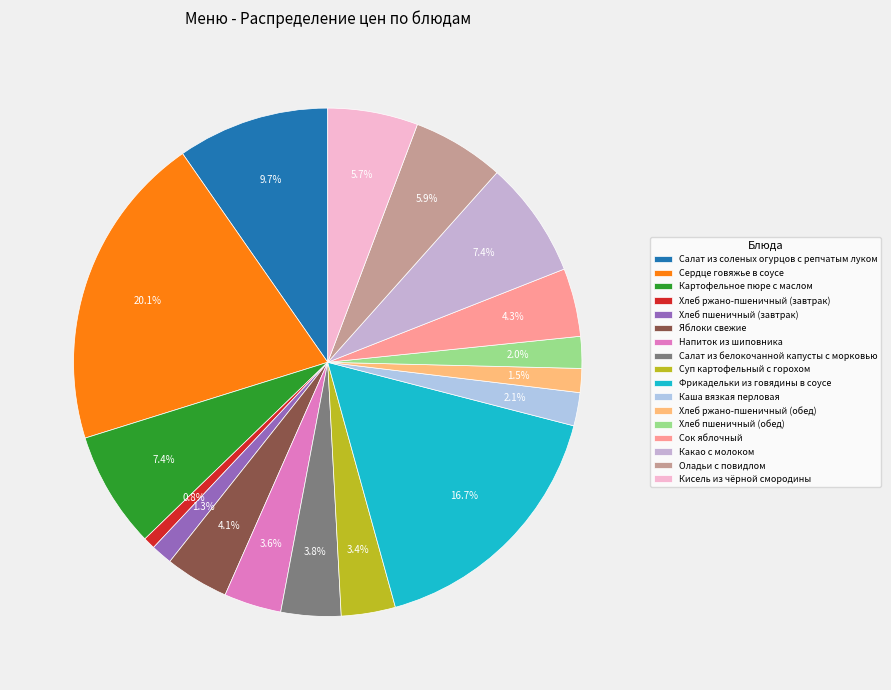

To the nearest percent, what percentage of the pie is Оладьи с повидлом?

6%